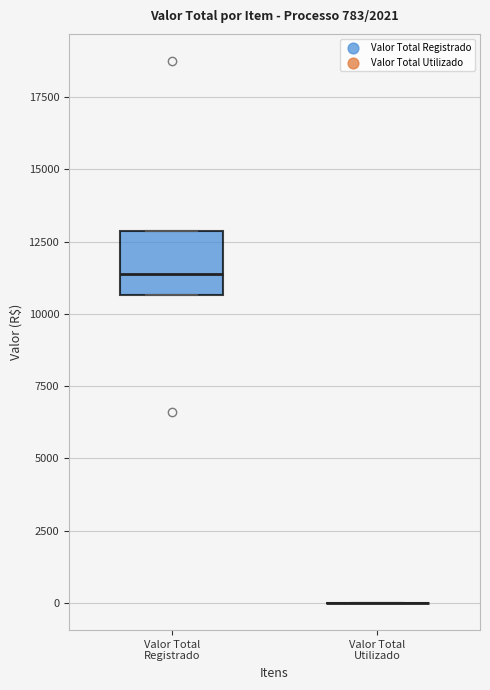

Which box is the tallest, from its lower edge to its upper edge?

Valor Total Registrado